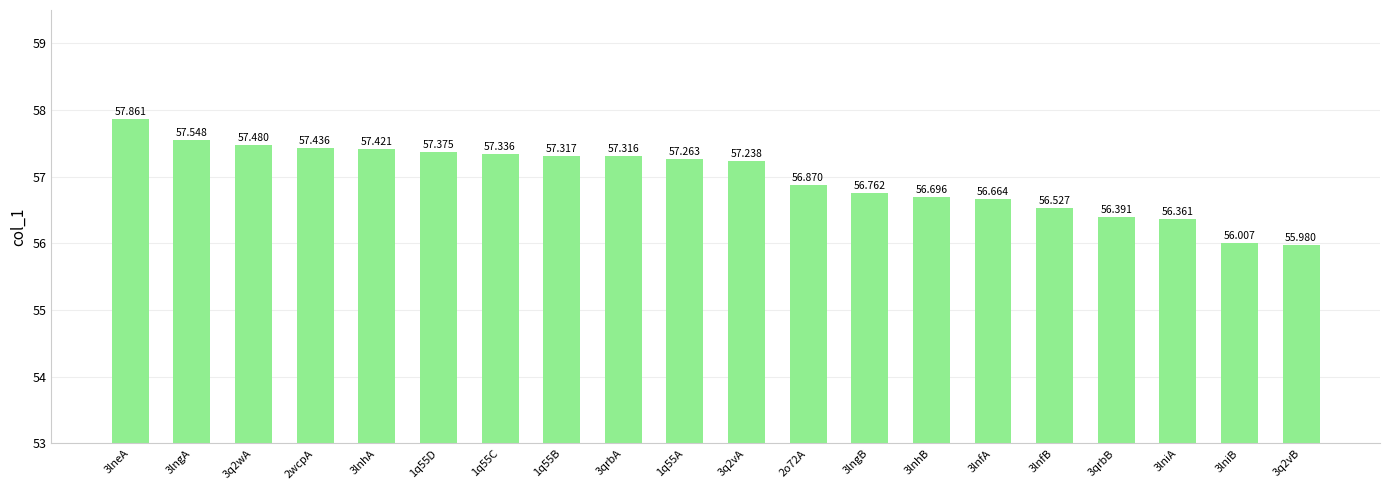

Approximately how many times larger is the value at 3lnhA compared to 1q55C?

1.0